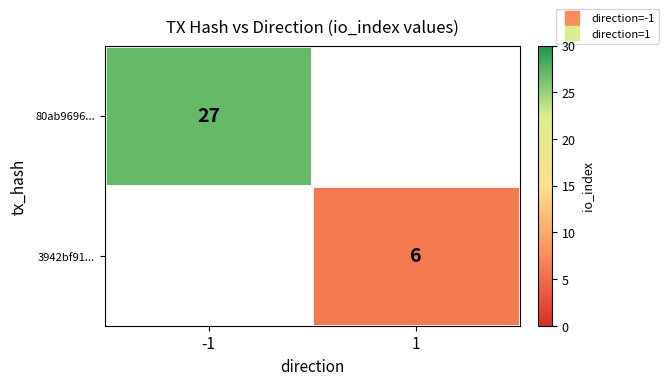

What is the average value of the 3942bf91... series?

3